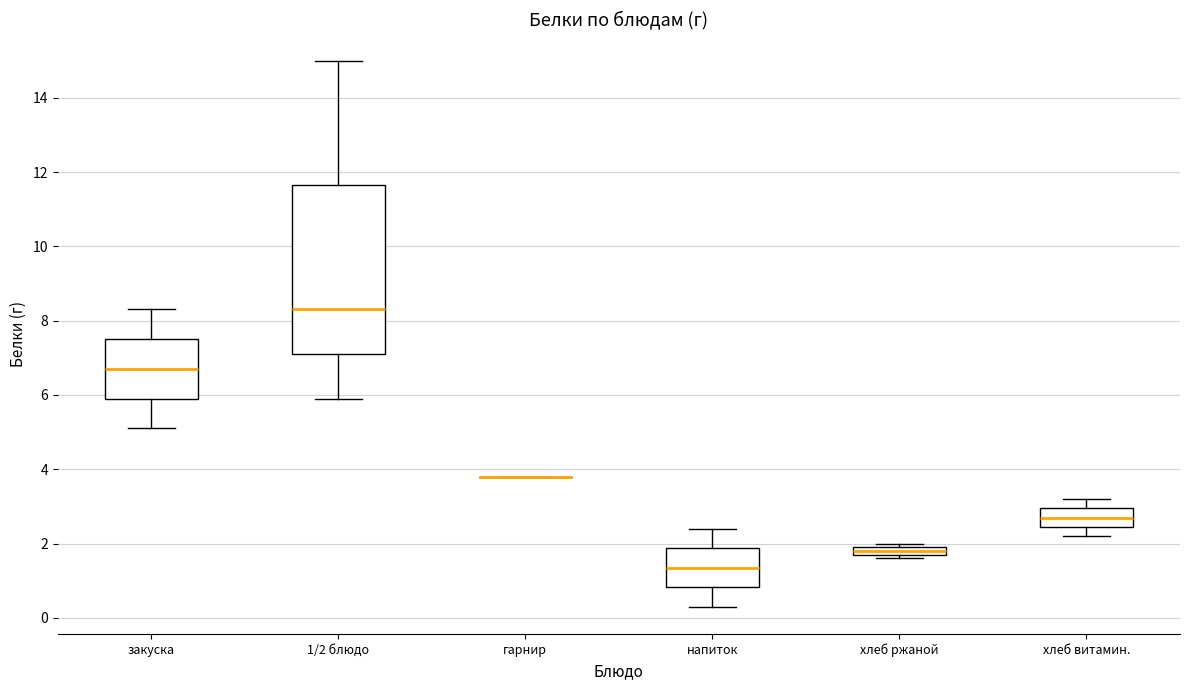

Where does the lower whisker of the box for закуска end on the y-axis? The values are not printed on the chart, so give them approximately, as read against the axis.

5.2